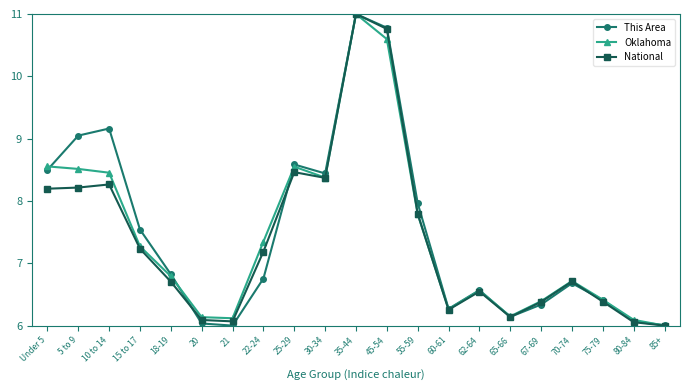

What is the difference between the National values at 45-54 and 21?

4.7